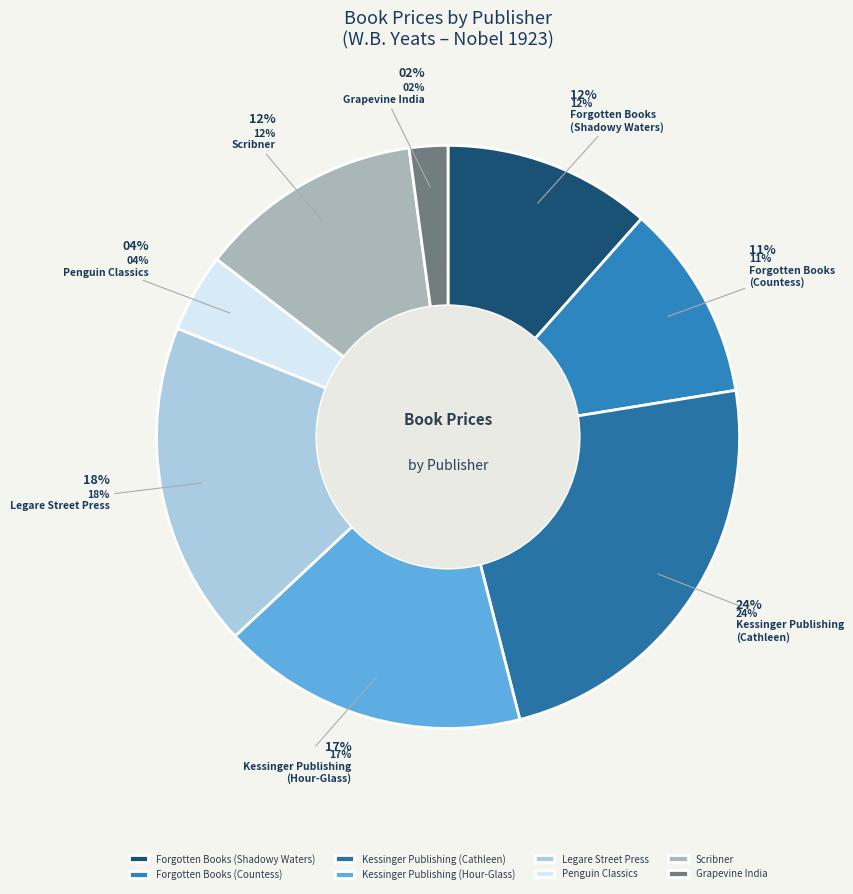

Which category has the smallest portion of the pie?

Grapevine India